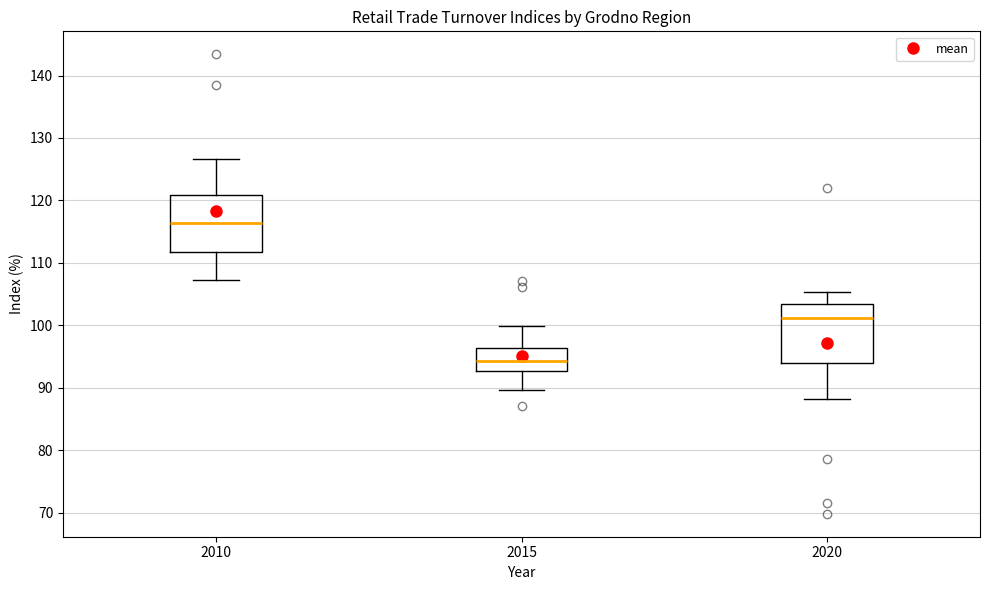

Where does the upper whisker of the box at x = 2010 end on the y-axis? The values are not printed on the chart, so give them approximately, as read against the axis.

127